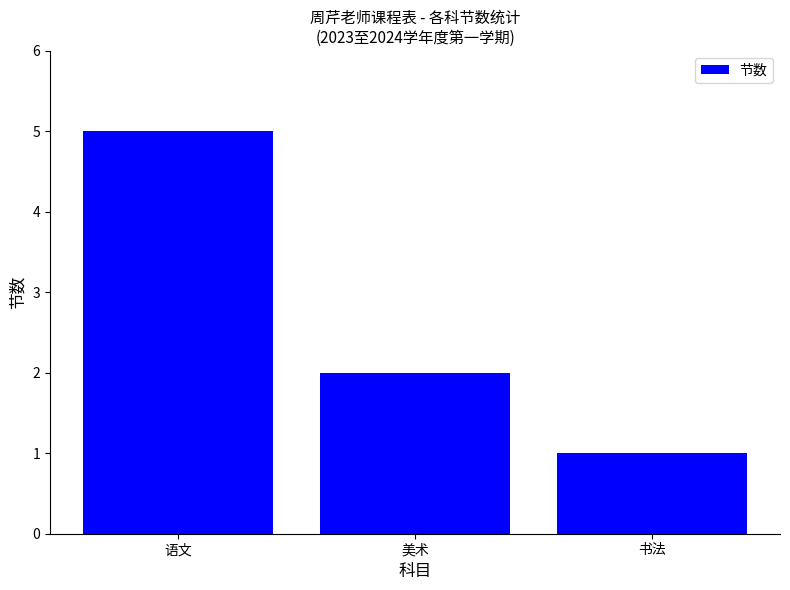

At which label is the value closest to 3?

美术